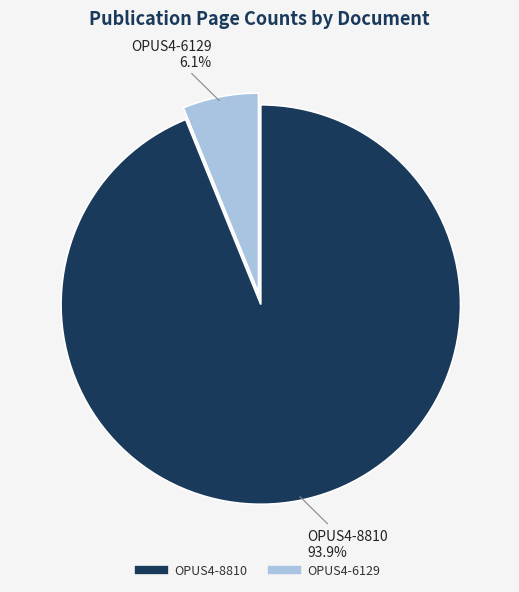

To the nearest percent, what is the combined percentage of OPUS4-8810 and OPUS4-6129?

100%